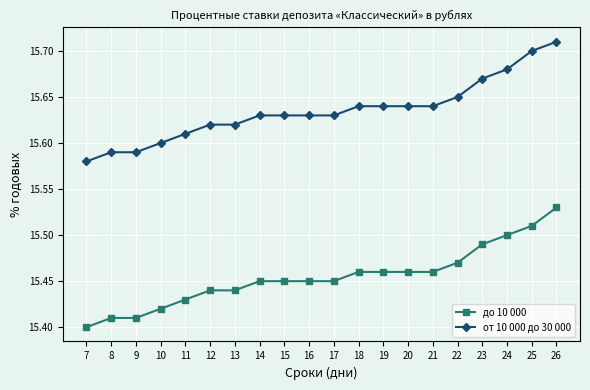

At which category does the chart reach its peak across all series?

26